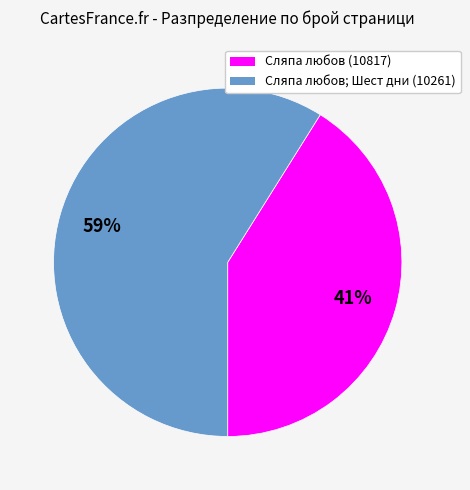

To the nearest percent, what is the difference between the largest and smallest slice percentages?

18%